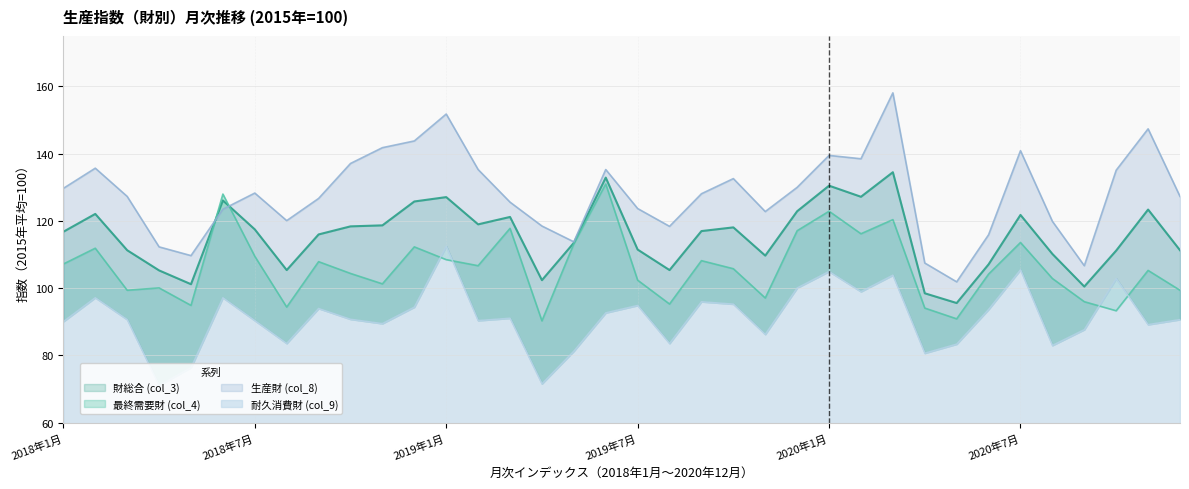

How many data points in 財総合 (col_3) are above 117?

17